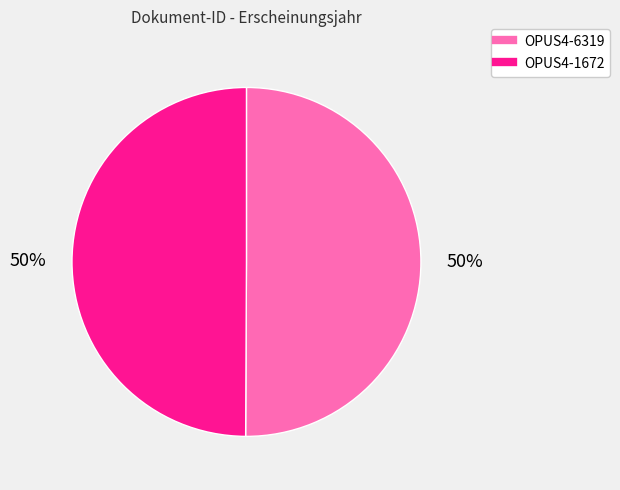

To the nearest percent, what percentage of the pie is OPUS4-6319?

50%